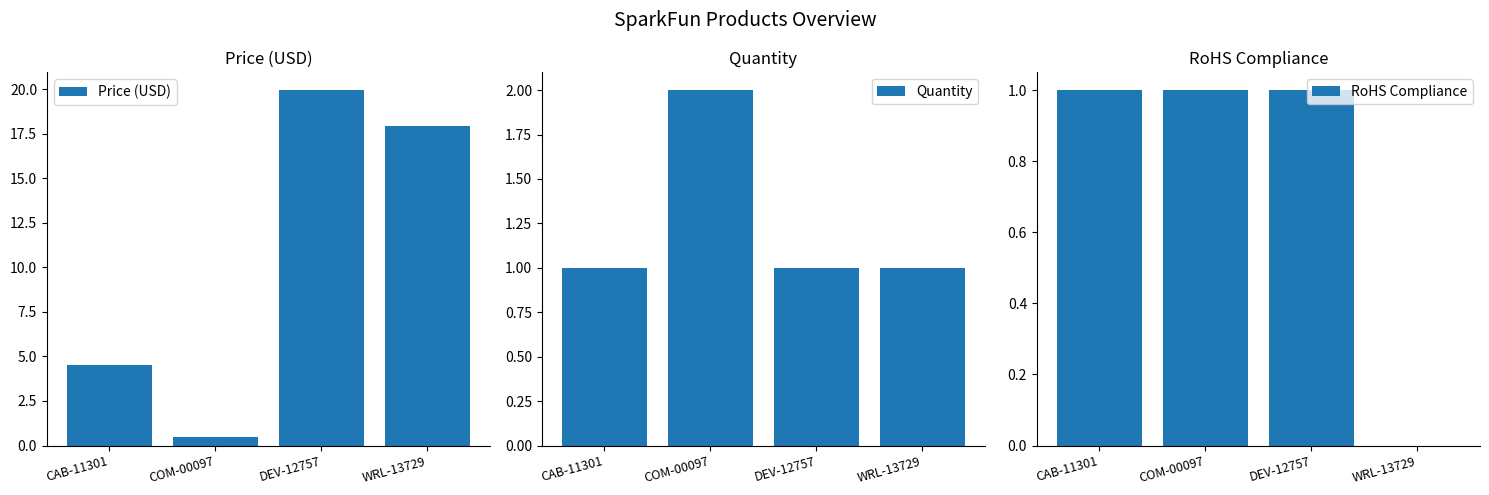

Between CAB-11301 and DEV-12757, which series saw the biggest shift?

Price (USD)